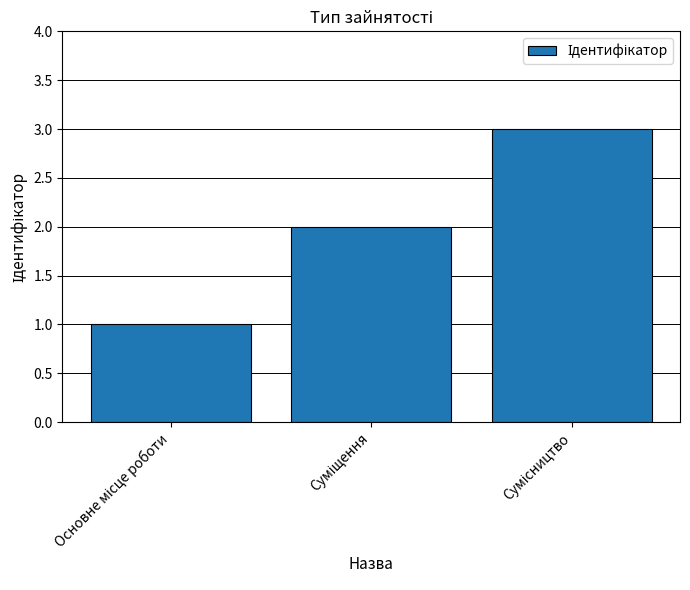

Count the number of categories in the chart.

3